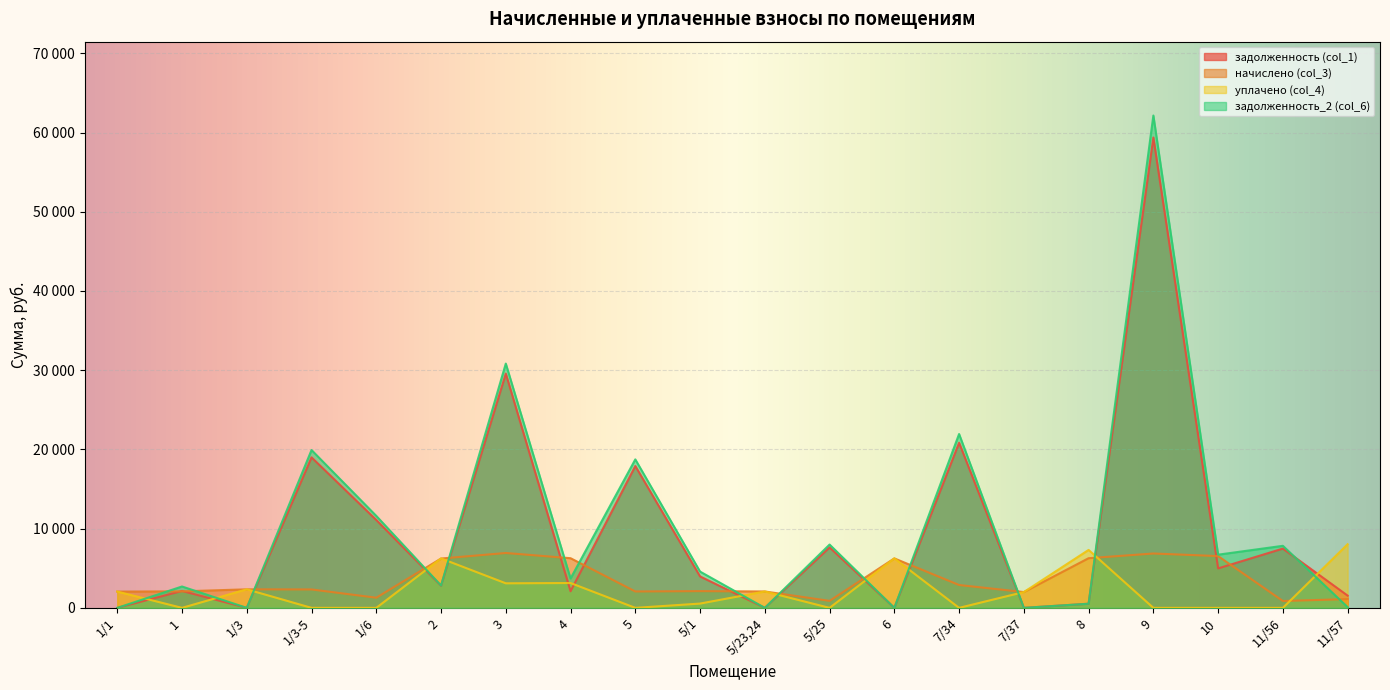

What is the average value of the задолженность (col_1) series?

9546.7